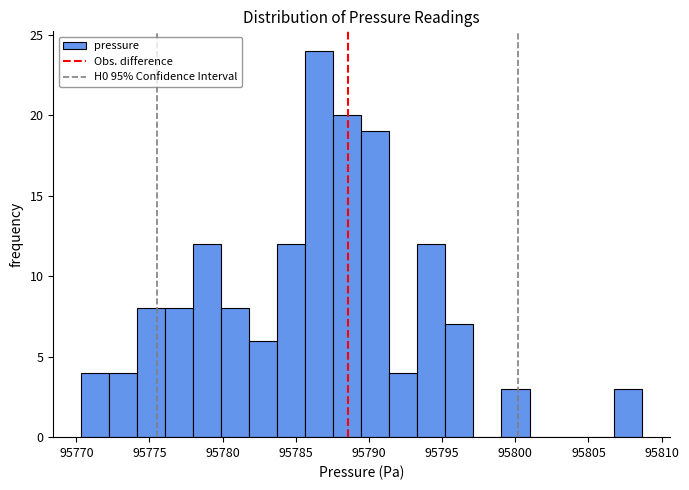

Around what value on the x-axis is the tallest bar? Give the approximate position of its centre, as read against the axis.

95786.5